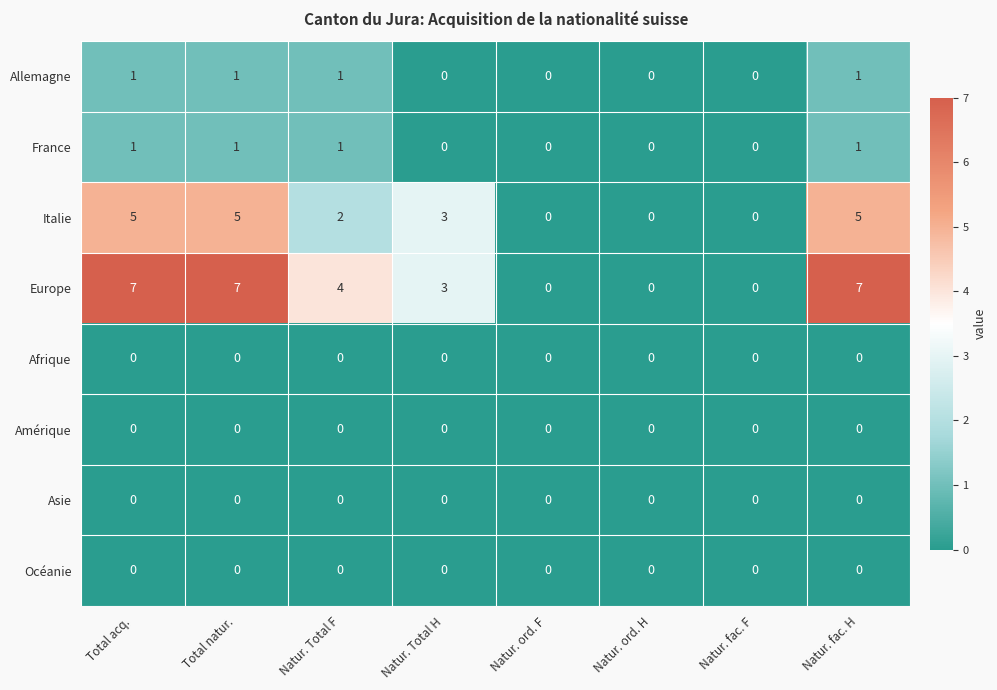

What is the total value across all series at Natur. Total F?

8